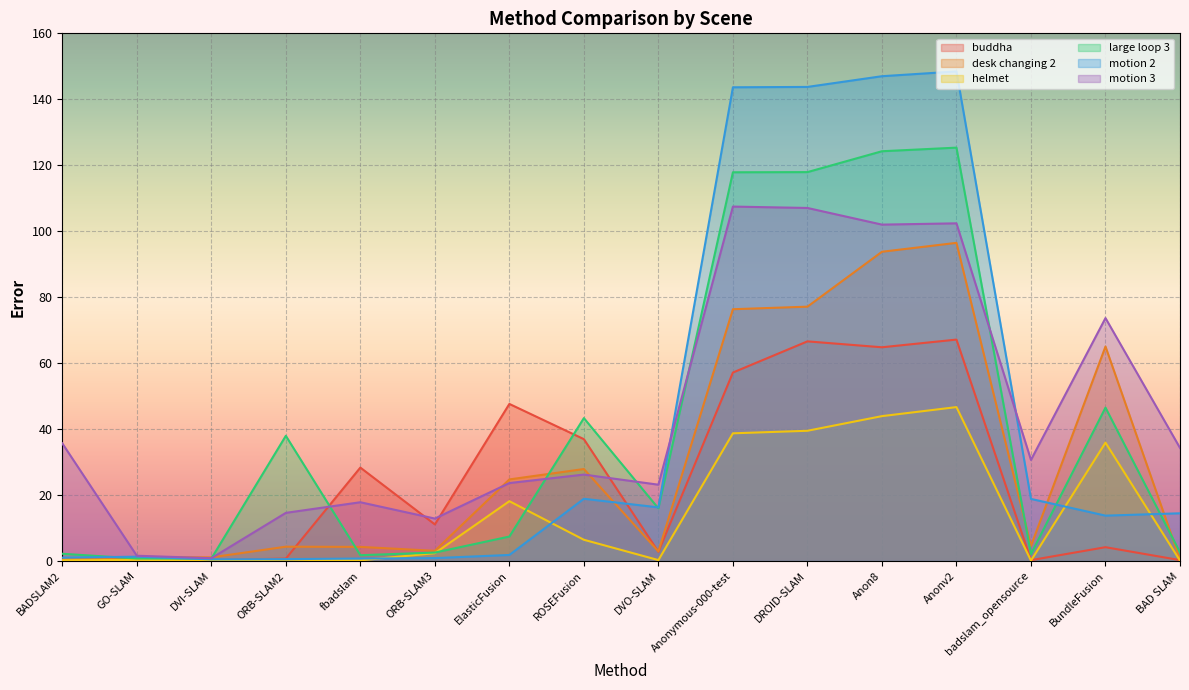

What is the maximum value for desk changing 2?

96.5